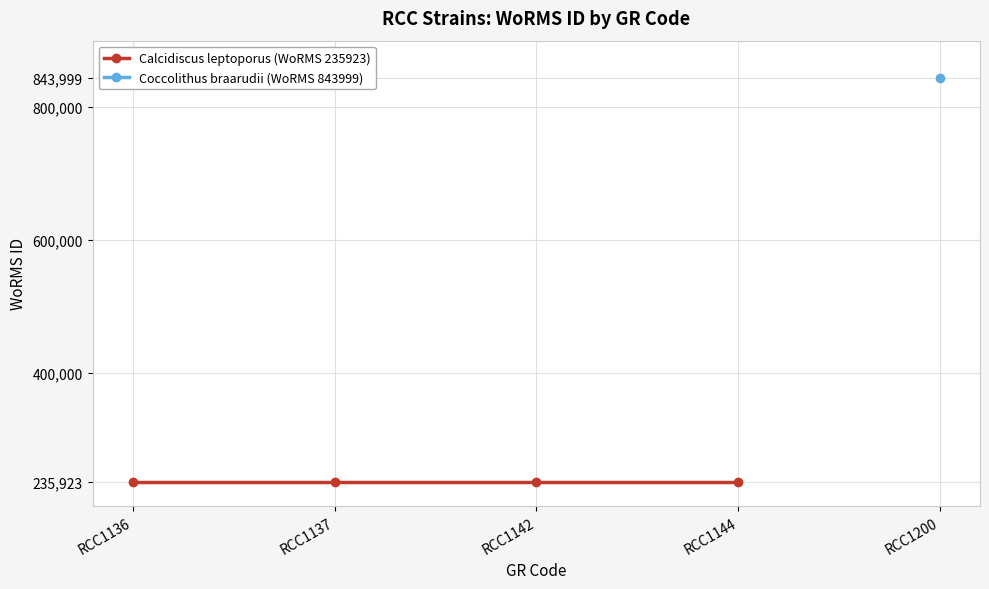

What value does the data have at RCC1137, to the nearest 50?

235900